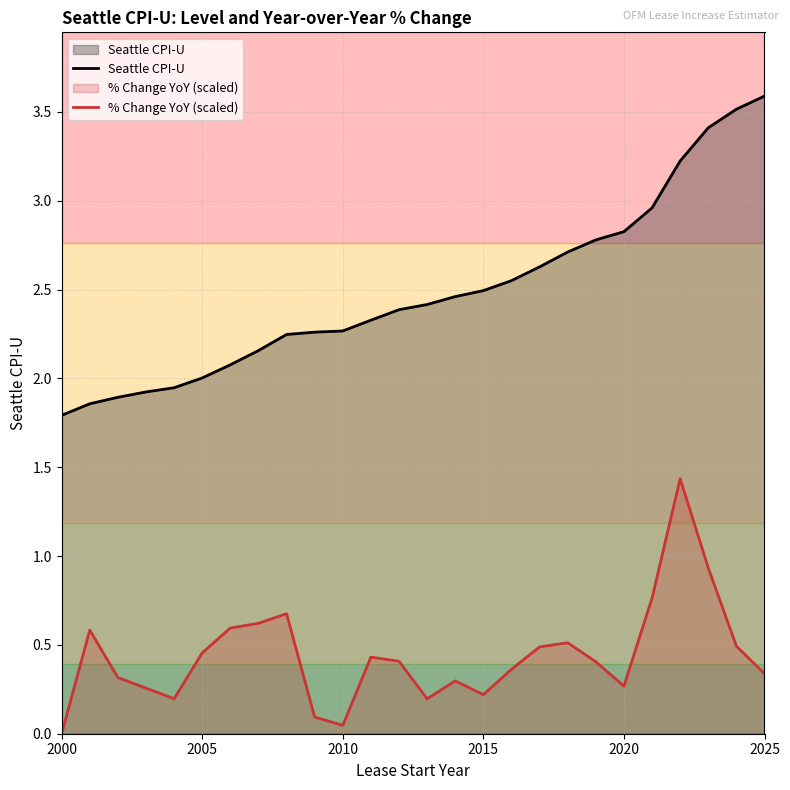

Reading left to right, extract all data points from this chart.

Seattle CPI-U: 1.8	1.9	1.9	1.9	1.9	2.0	2.1	2.2	2.2	2.3	2.3	2.3	2.4	2.4	2.5	2.5	2.6	2.6	2.7	2.8	2.8	3.0	3.2	3.4	3.5	3.6
% Change Year over Year: 0.0	0.6	0.3	0.3	0.2	0.5	0.6	0.6	0.7	0.1	0.0	0.4	0.4	0.2	0.3	0.2	0.4	0.5	0.5	0.4	0.3	0.8	1.4	0.9	0.5	0.3